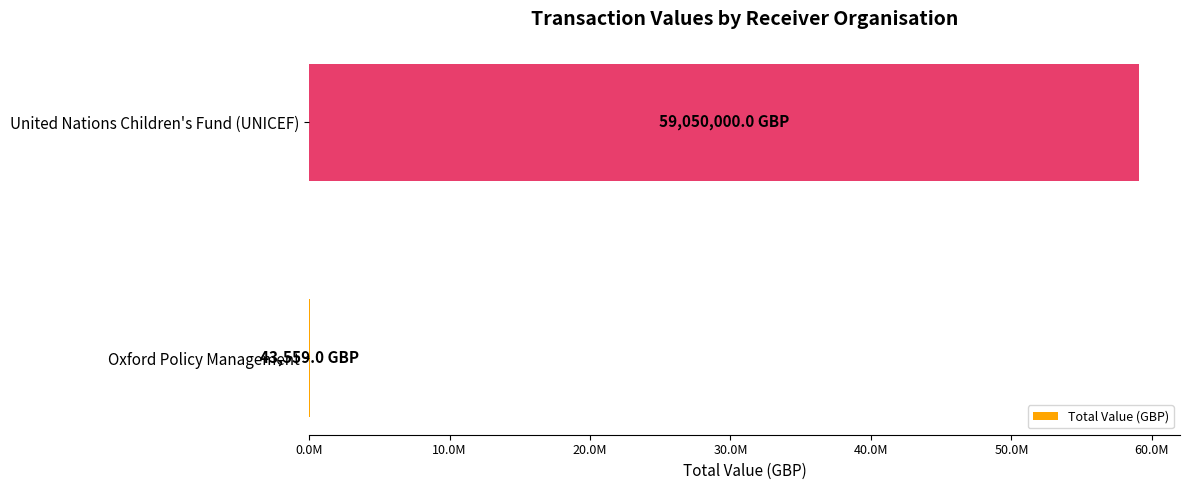

Are the bars horizontal?

Yes